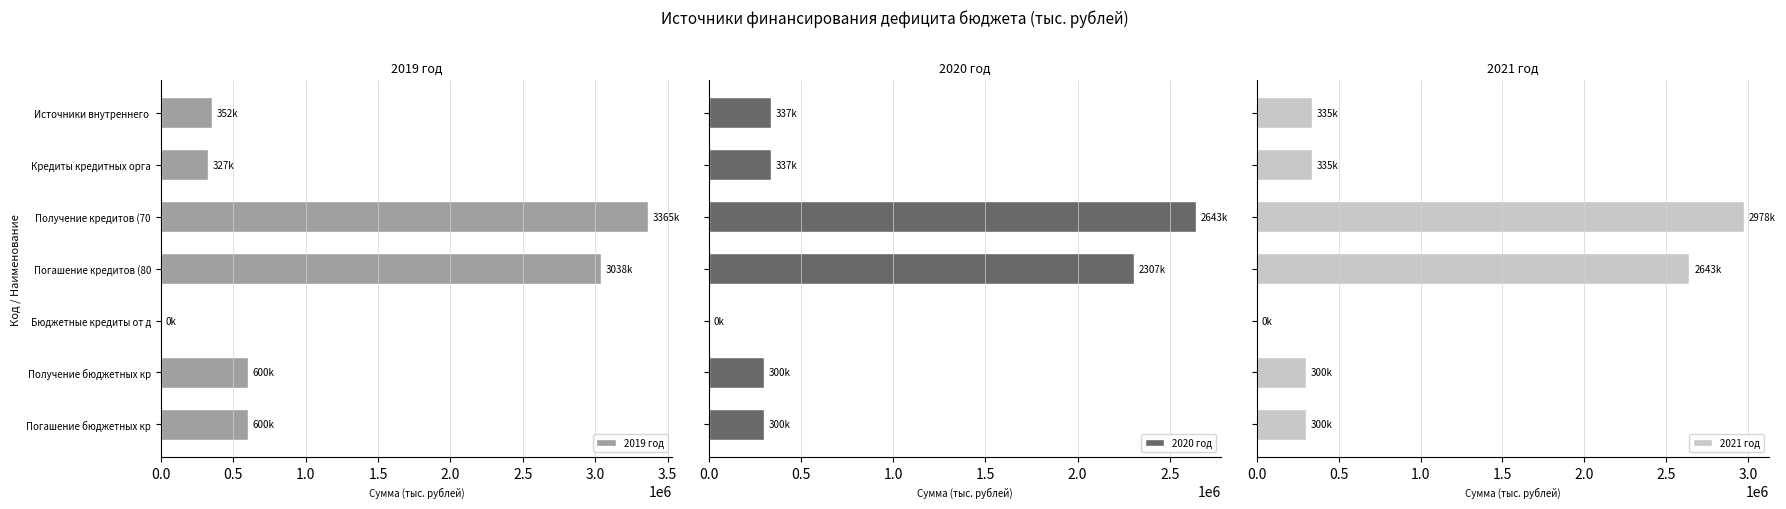

How many bars are there in total?

21